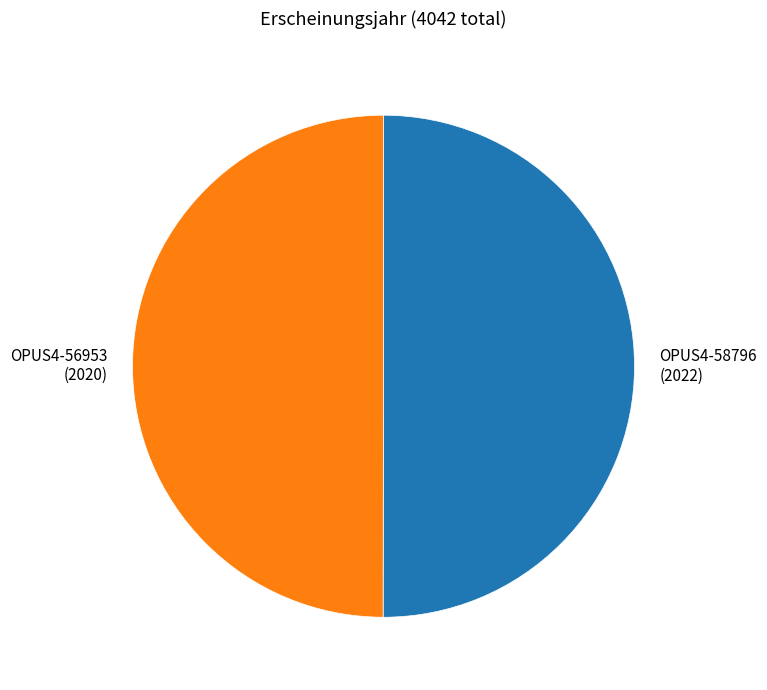

Is it true that OPUS4-56953 is 50% of the pie?

True